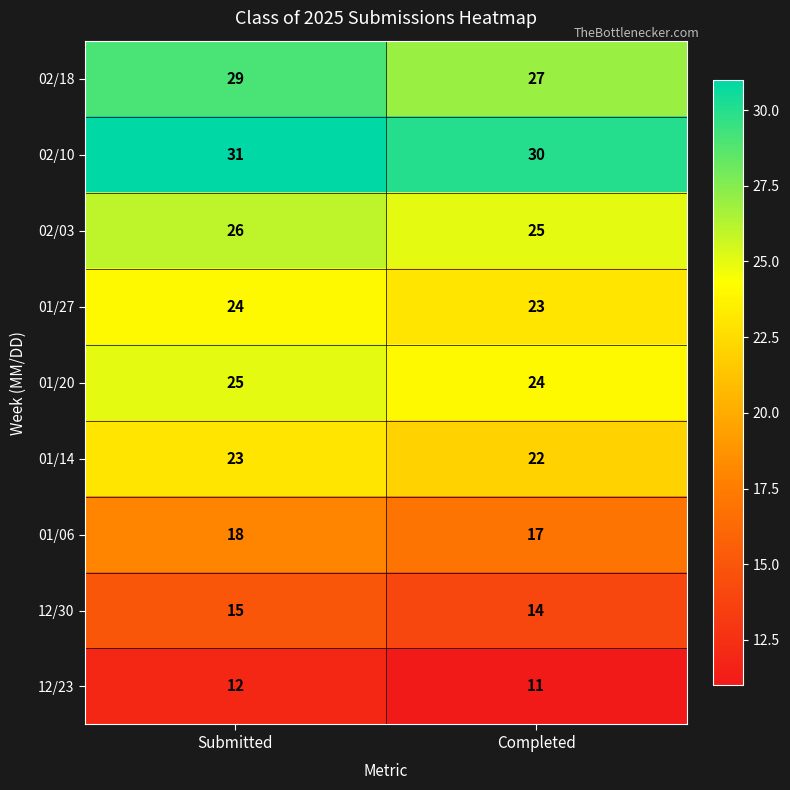

At which category is the sum across all series the highest?

Submitted